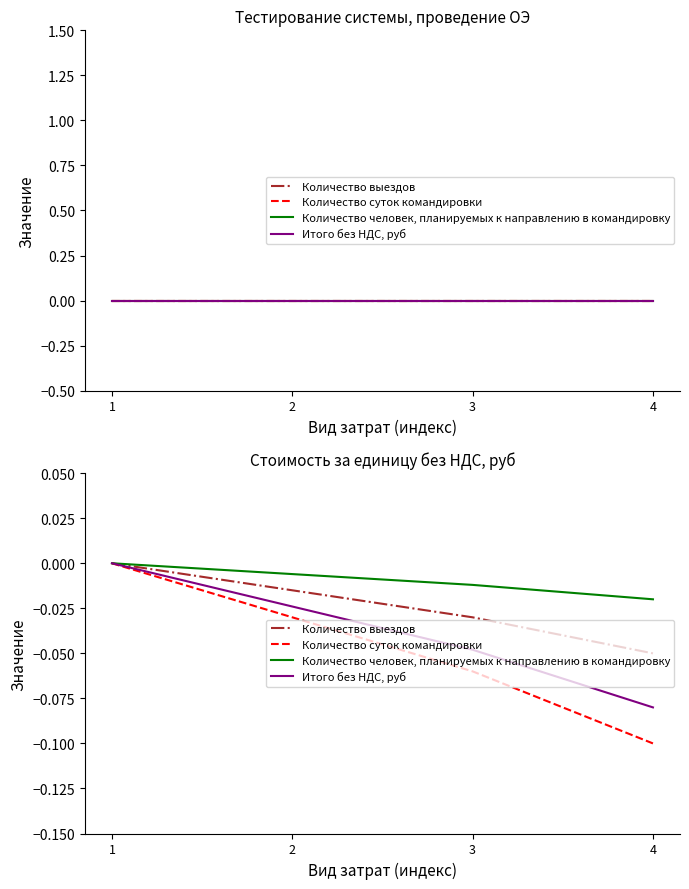

List the series in order of their peak value, lowest first.

Количество выездов, Количество суток командировки, Количество человек, планируемых к направлению в командировку, Итого без НДС, руб